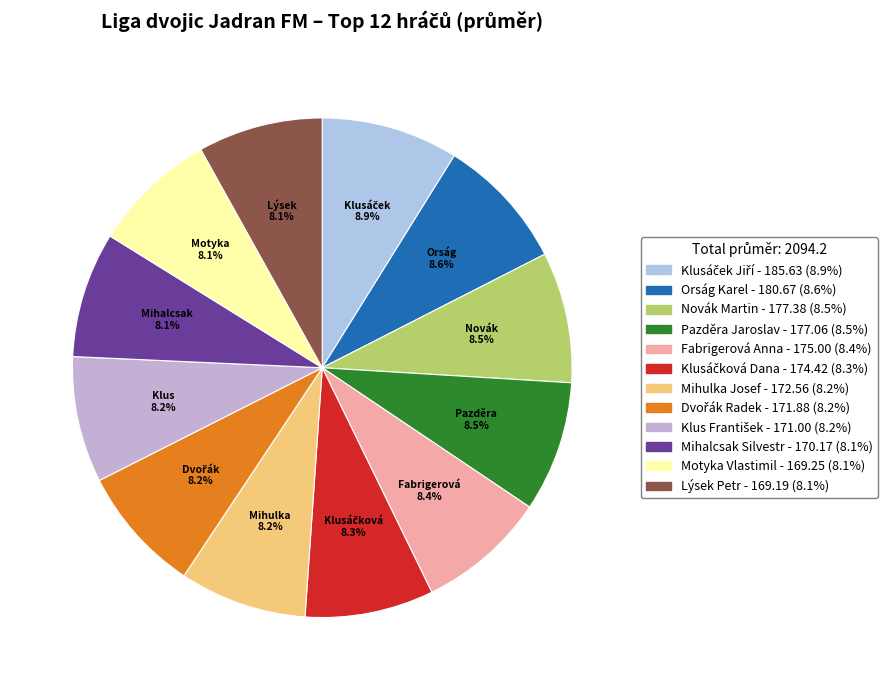

Is there a majority slice in this chart?

No